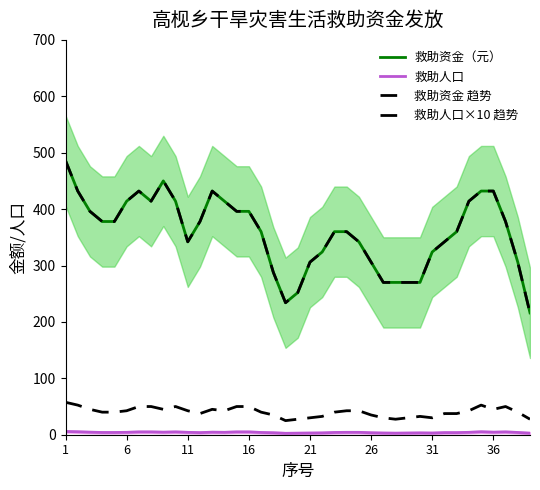

Between 24 and 25, which series saw the biggest shift?

救助资金（元）